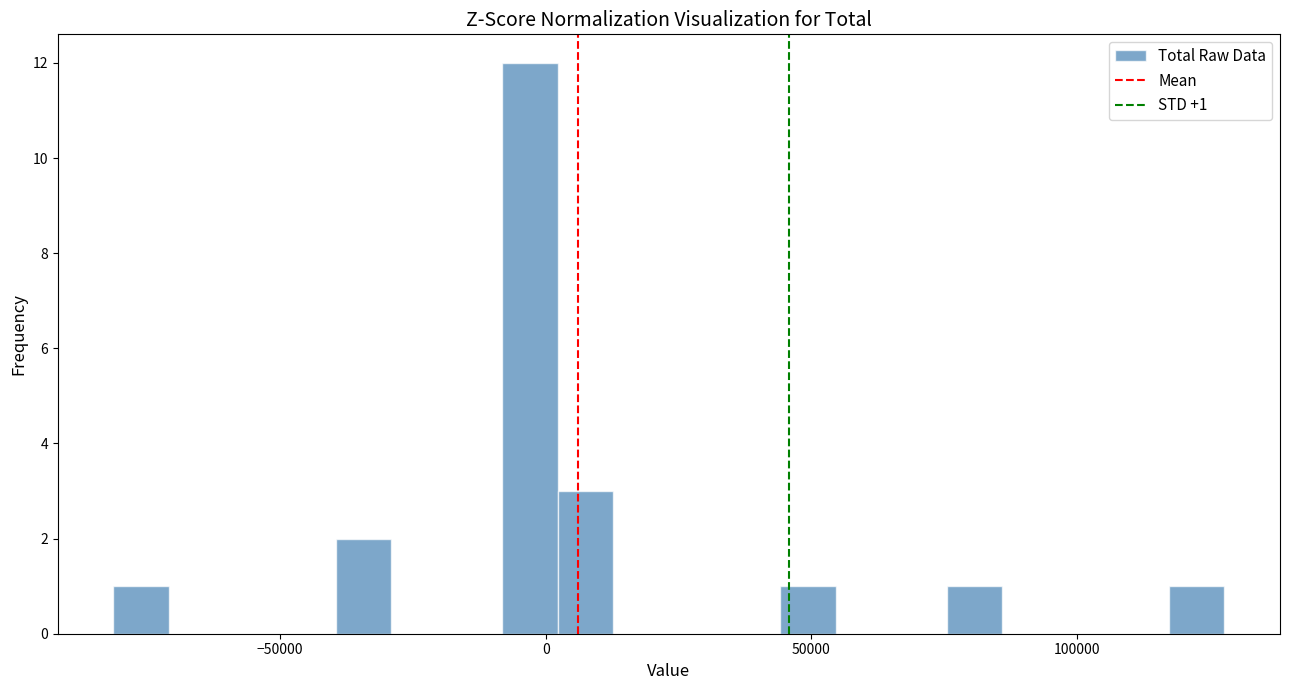

Around what value on the x-axis is the tallest bar? Give the approximate position of its centre, as read against the axis.

-5000